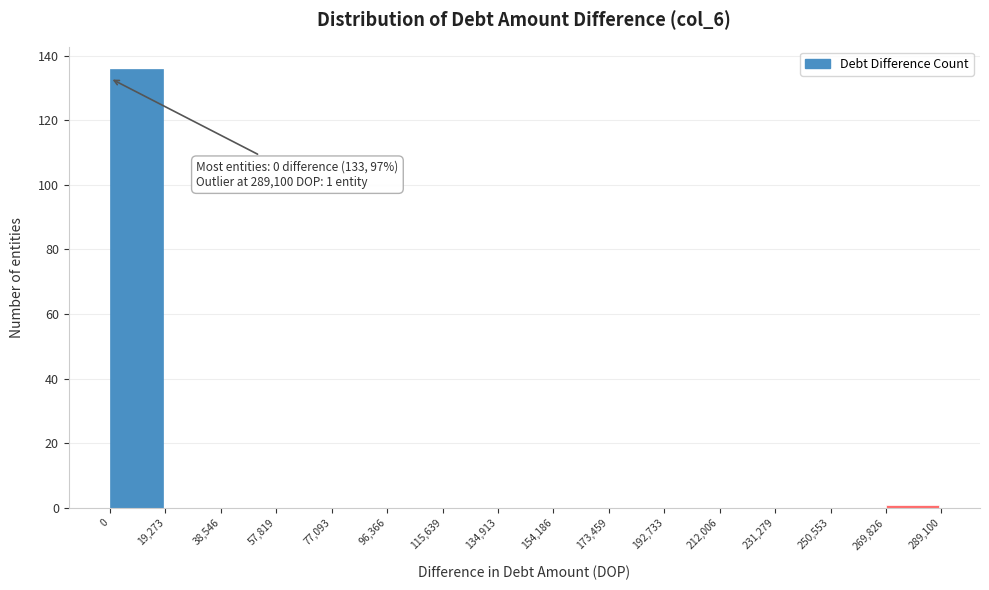

Which range on the x-axis has the tallest bar?

0 to 19,273